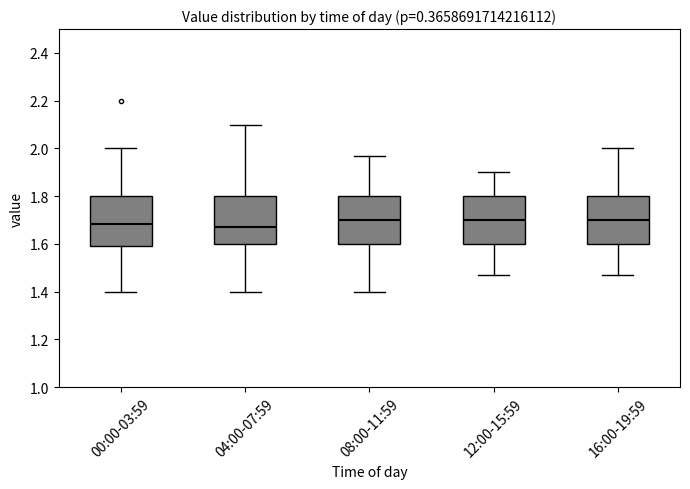

Reading left to right, transcribe this box plot: for each box, give where its median line is, the range the box spans, and where its two whiskers end, as read against the y-axis. The values are not printed on the chart, so give them approximately, as read against the axis.

00:00-03:59: median 1.68, box 1.60 to 1.80, whiskers 1.40 to 2.00
04:00-07:59: median 1.68, box 1.60 to 1.80, whiskers 1.40 to 2.10
08:00-11:59: median 1.70, box 1.60 to 1.80, whiskers 1.40 to 1.98
12:00-15:59: median 1.70, box 1.60 to 1.80, whiskers 1.48 to 1.90
16:00-19:59: median 1.70, box 1.60 to 1.80, whiskers 1.48 to 2.00